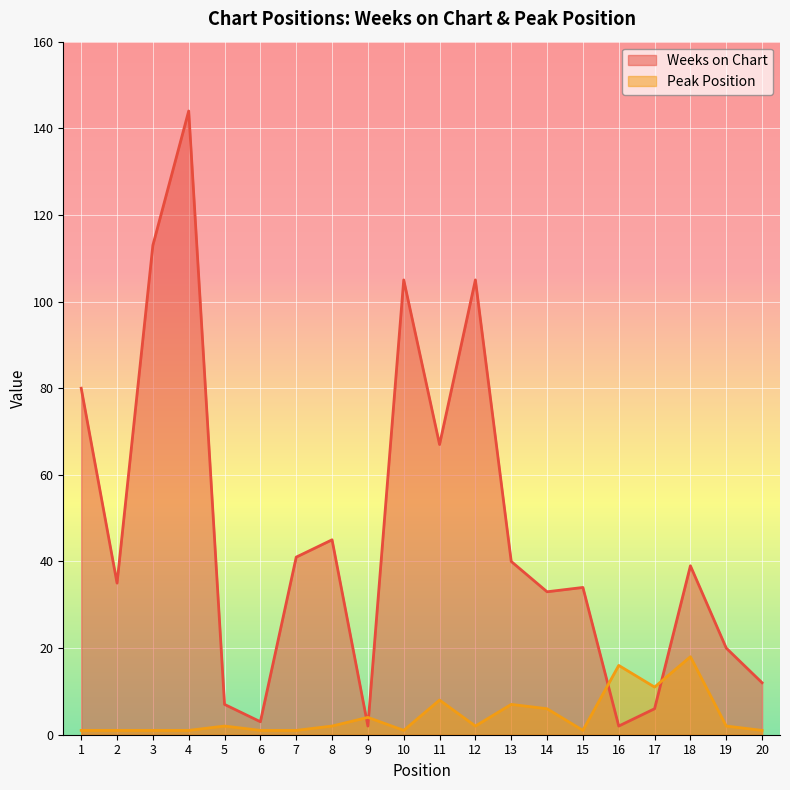

Which category has the highest value across all series?

4